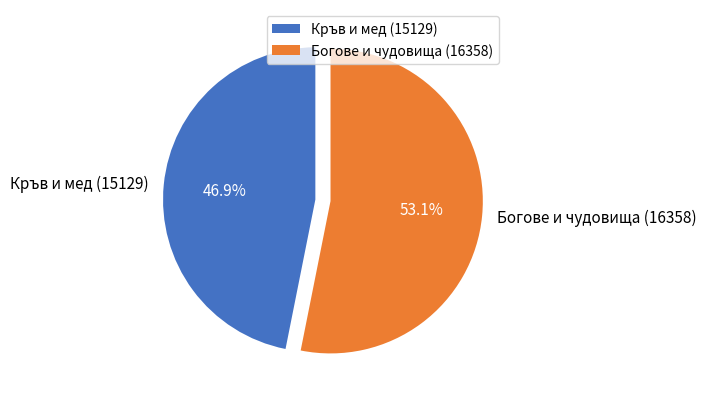

To the nearest percent, what is the difference between the Кръв и мед (15129) and Богове и чудовища (16358) slice percentages?

6%